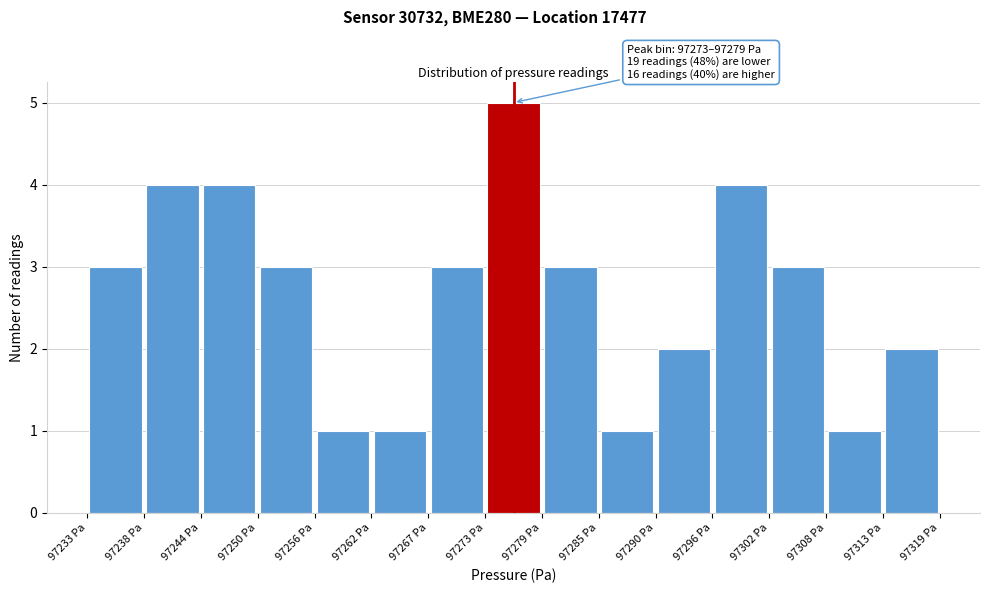

Which range on the x-axis has the tallest bar?

97273 to 97279